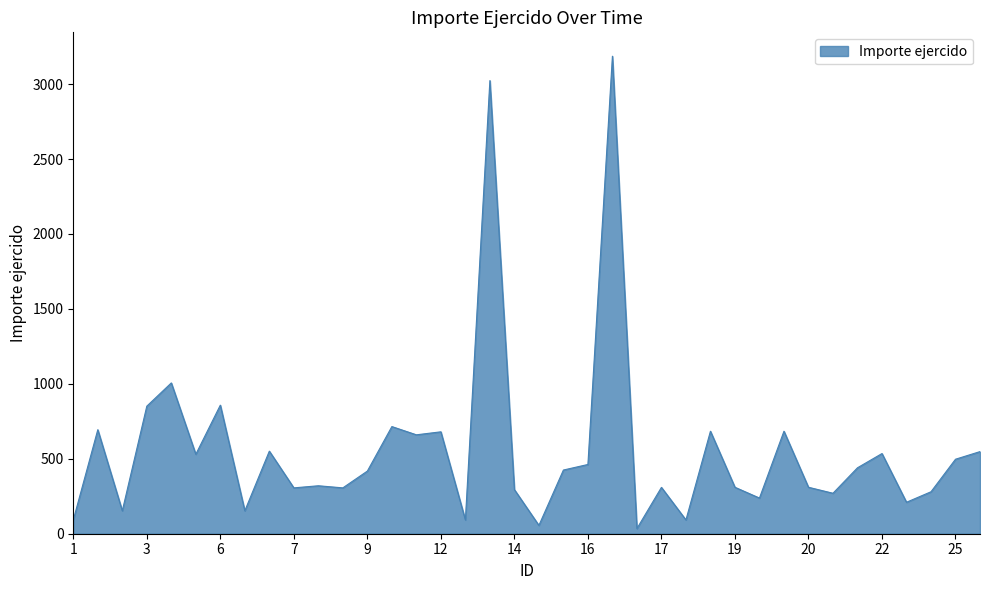

What is the greatest value displayed?

3186.3